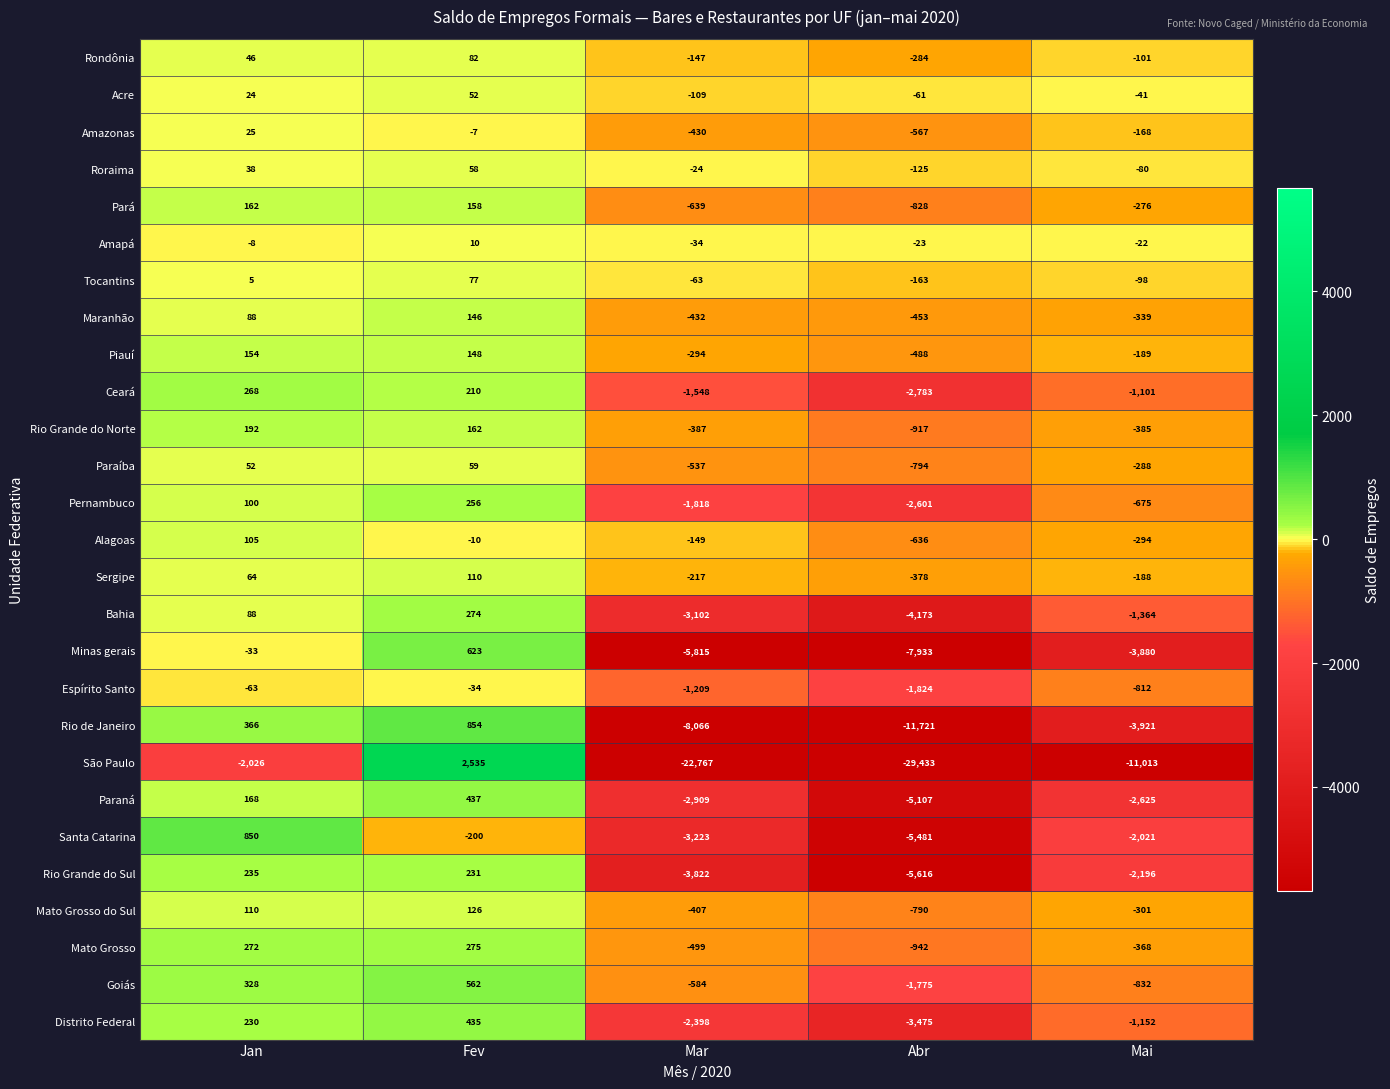

What is the difference between the second highest and minimum values in the Maranhão series?

541